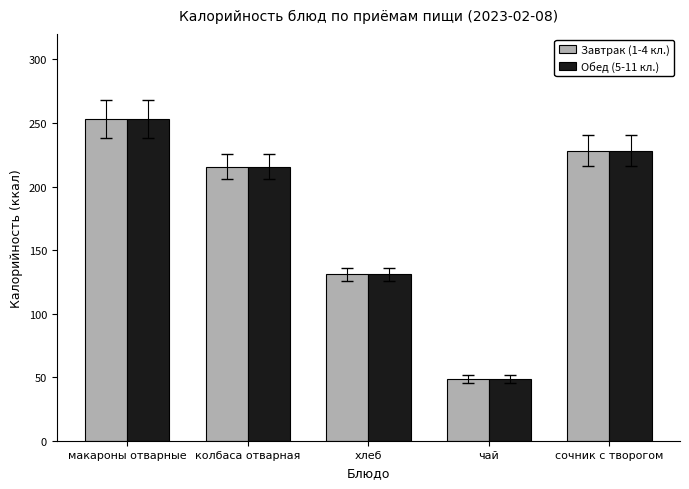

The Обед (5-11 кл.) series shows 12.8 at чай. True or false?

False